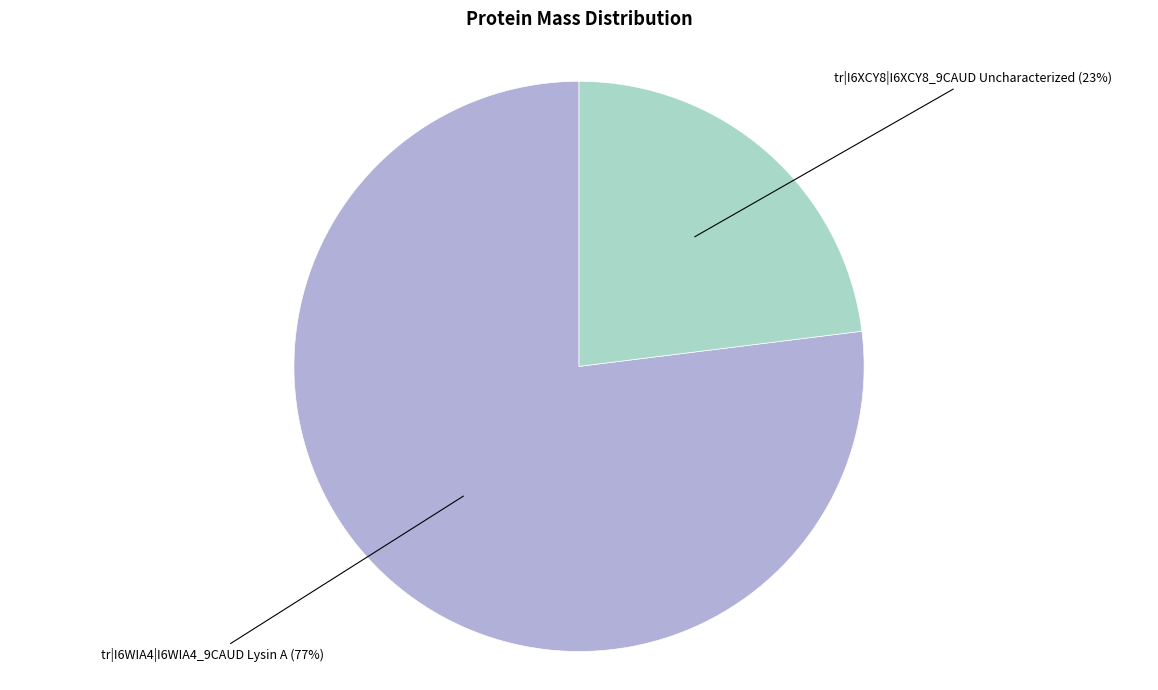

To the nearest percent, what is the difference between the largest and smallest slice percentages?

54%